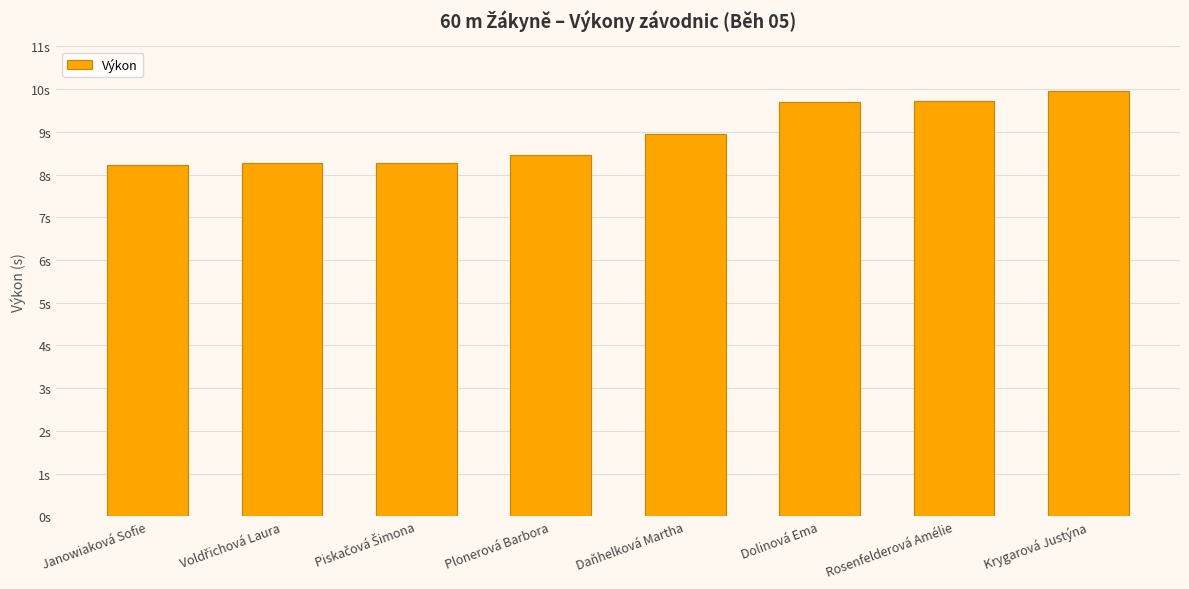

Does the chart contain any negative values?

No